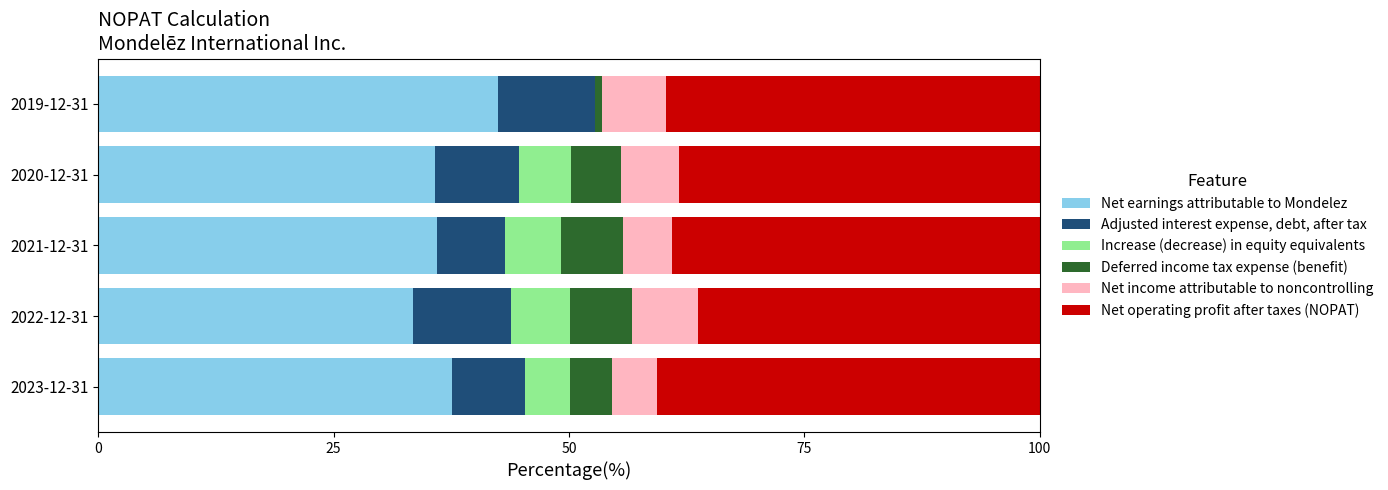

What is the sum of all Net earnings attributable to Mondelez values?

185.3